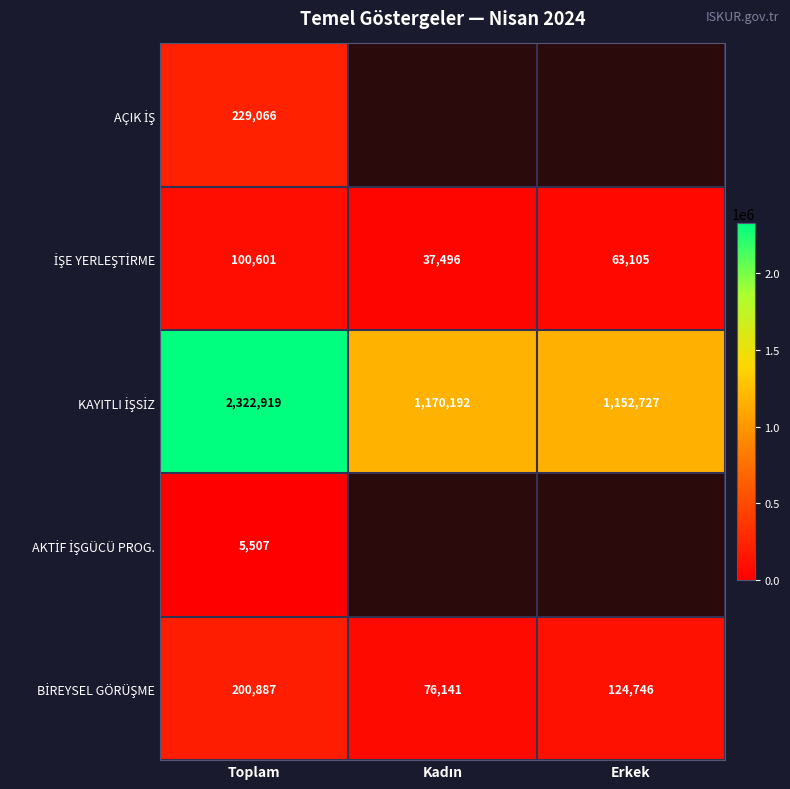

What is the spread (max minus min) of values at Toplam?

2317412